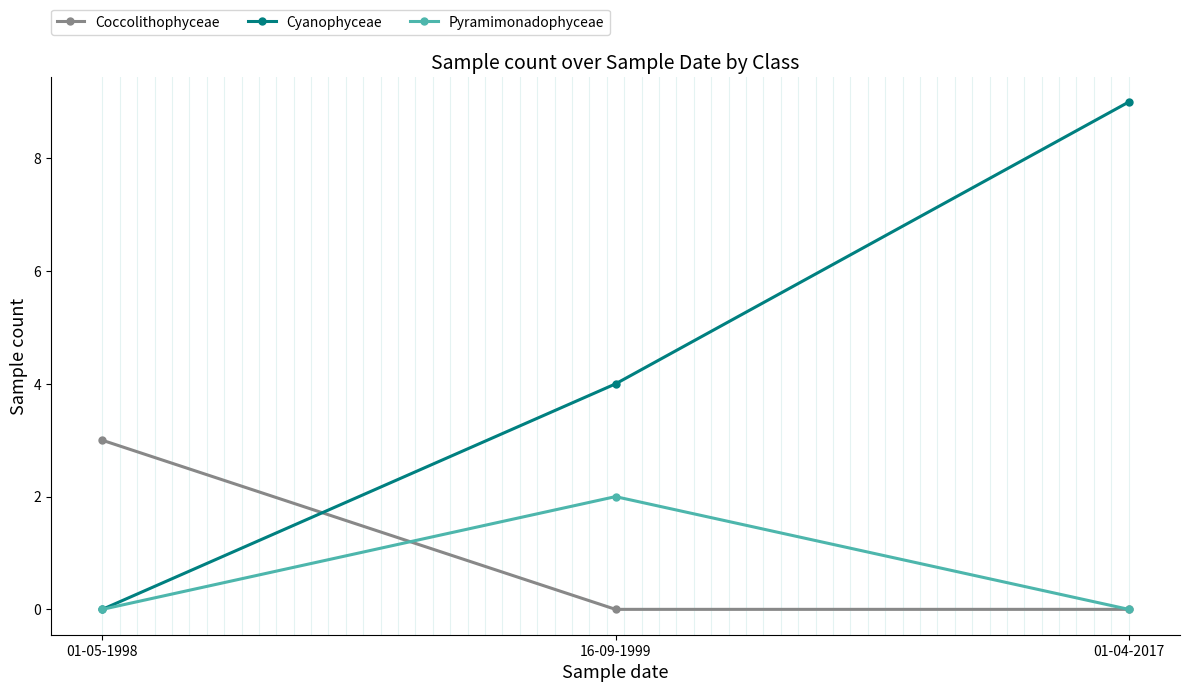

Which series changed the most between 01-05-1998 and 16-09-1999?

Cyanophyceae